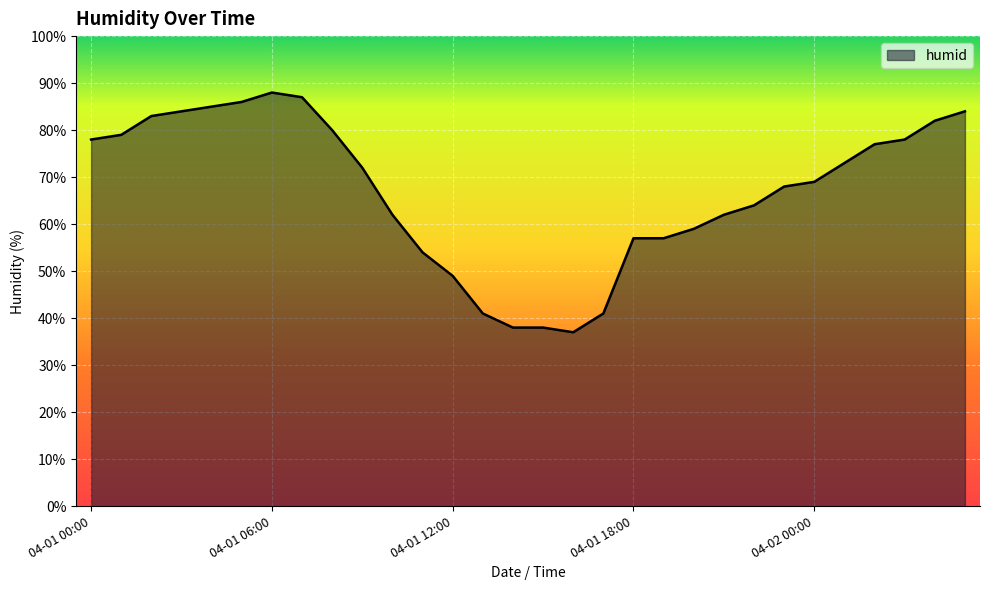

What is the difference between the maximum and minimum values?

51